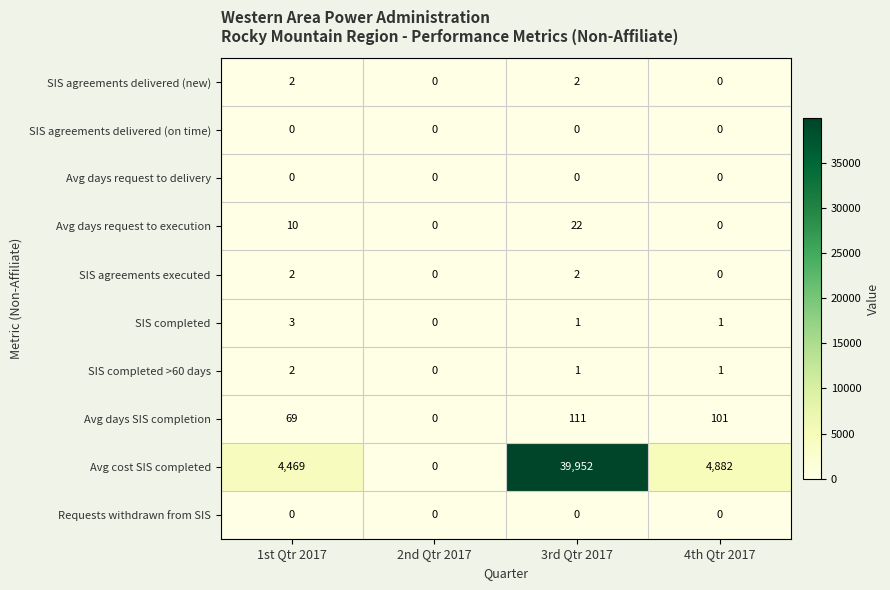

How many categories are shown in the chart?

4